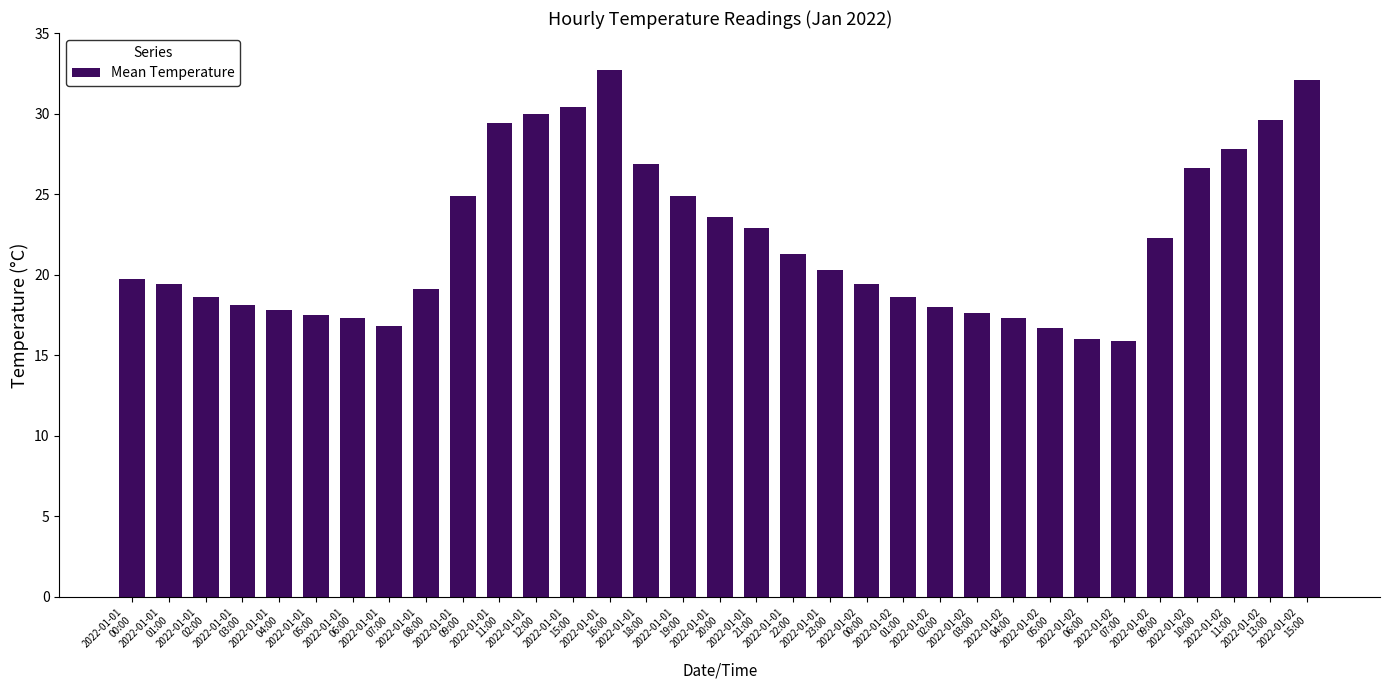

Approximately how many times larger is the value at 2022-01-01
07:00 compared to 2022-01-01
21:00?

0.7